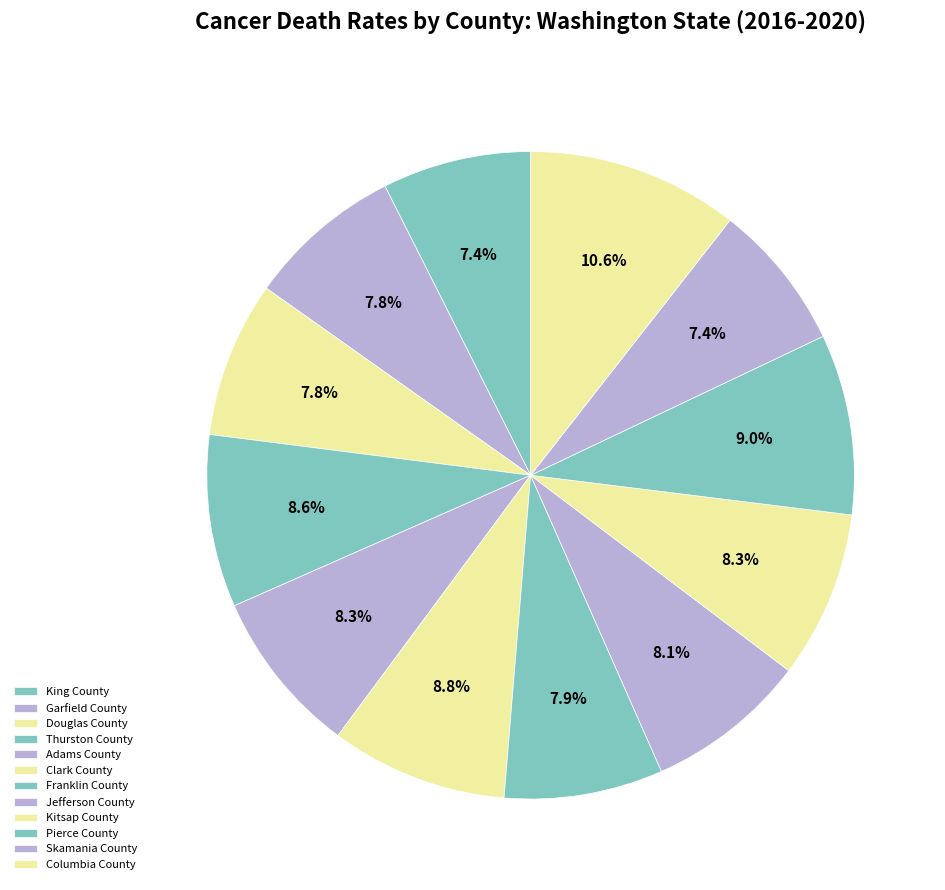

Which category has the smallest portion of the pie?

Skamania County